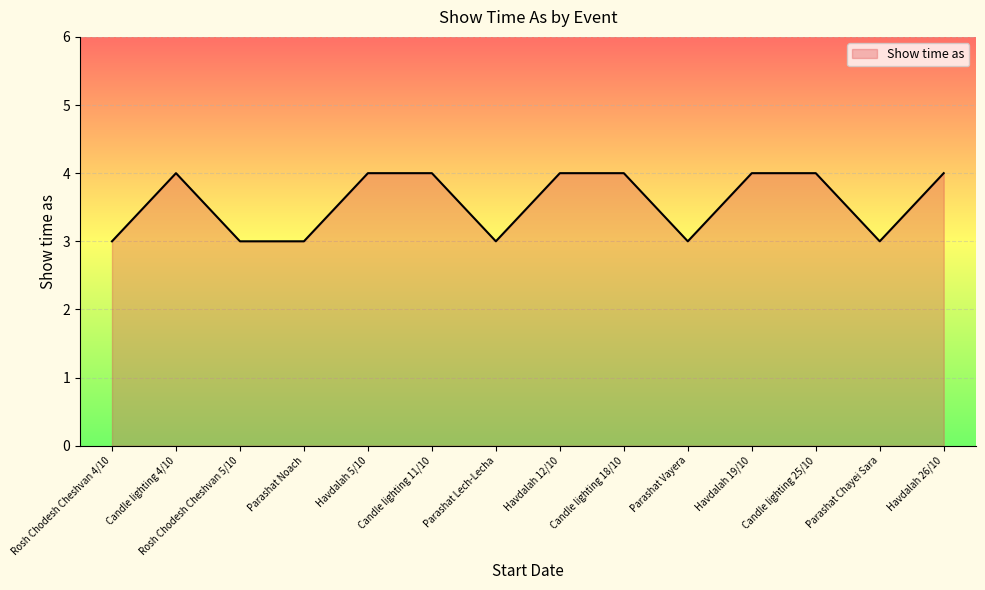

What is the maximum value shown in the chart?

4